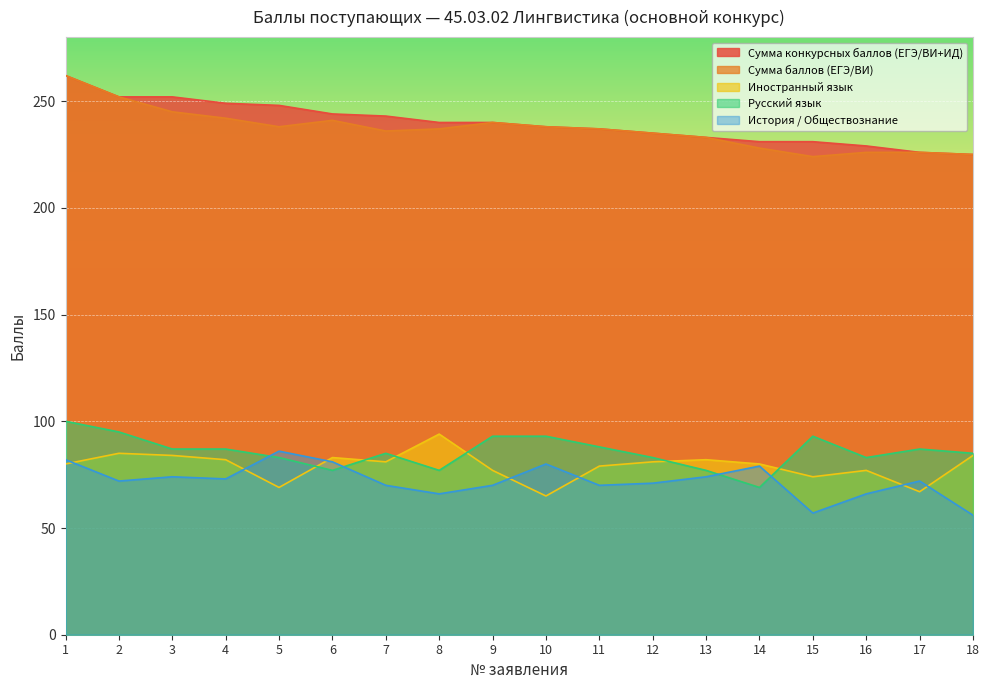

Which category has the highest value in the Сумма баллов (ЕГЭ/ВИ) series?

1